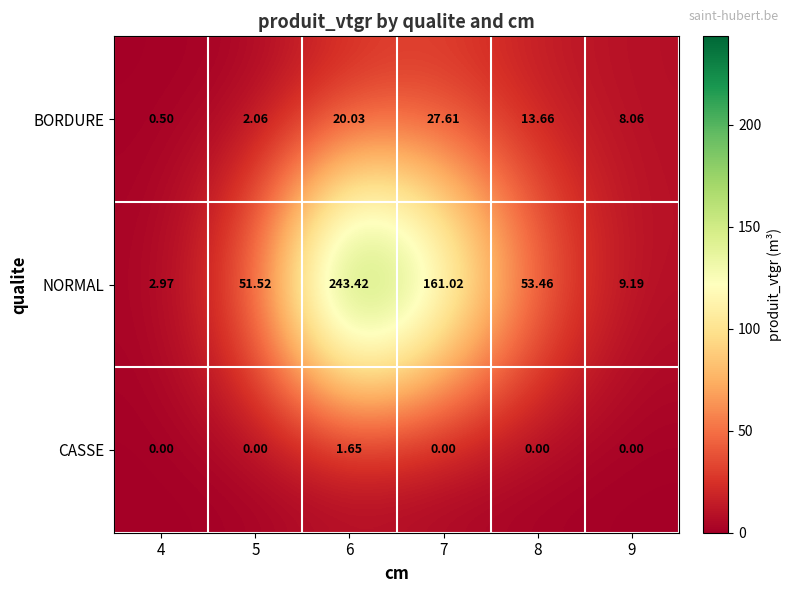

Rank the series by their maximum value, from lowest to highest.

CASSE, BORDURE, NORMAL